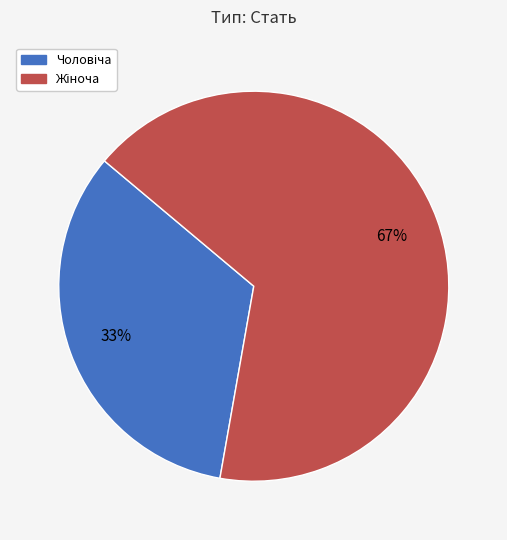

To the nearest percent, what is the average slice percentage?

50%